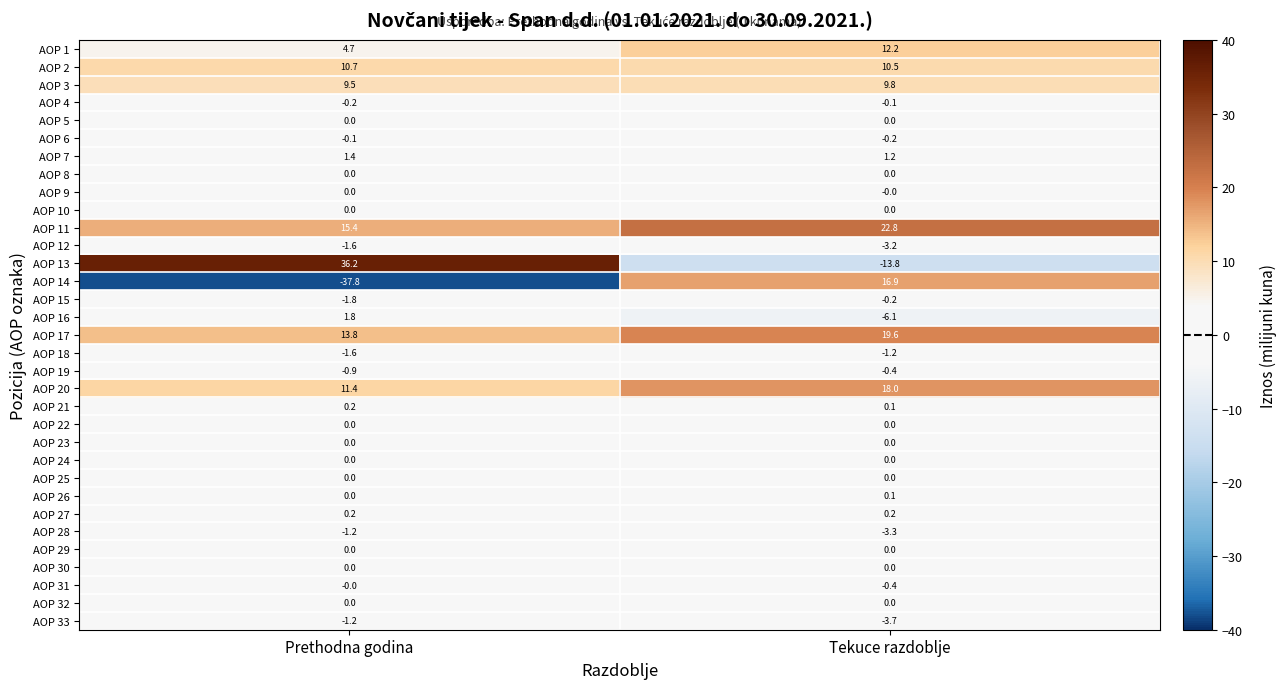

List the labels in order of AOP 11 value, smallest first.

Prethodna godina, Tekuce razdoblje